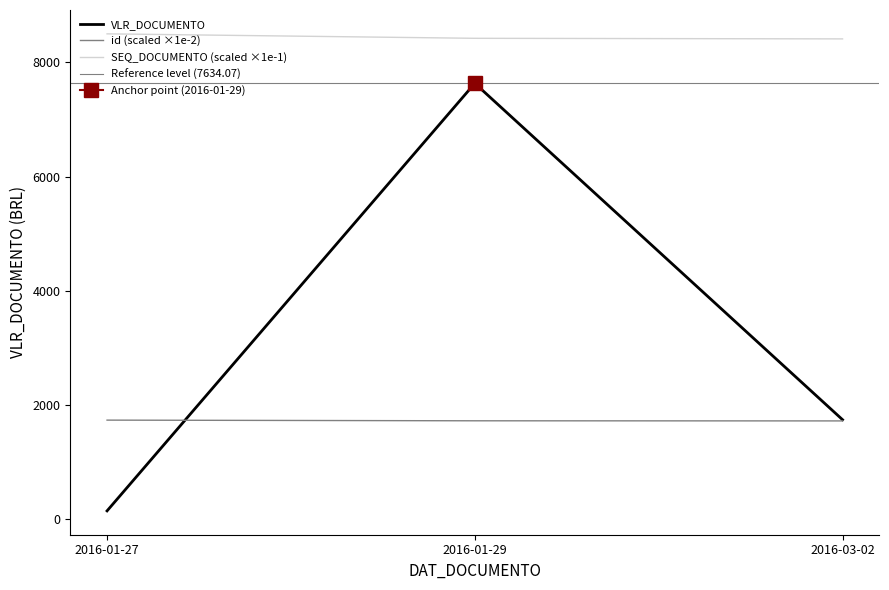

What is the greatest value displayed?

8499.9